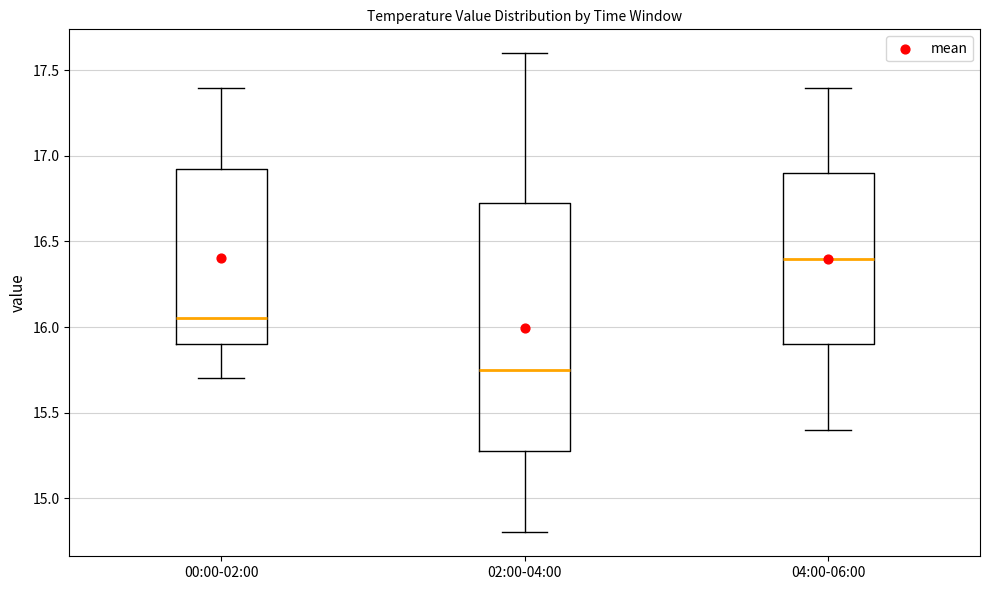

Which box has the lowest median line?

02:00-04:00